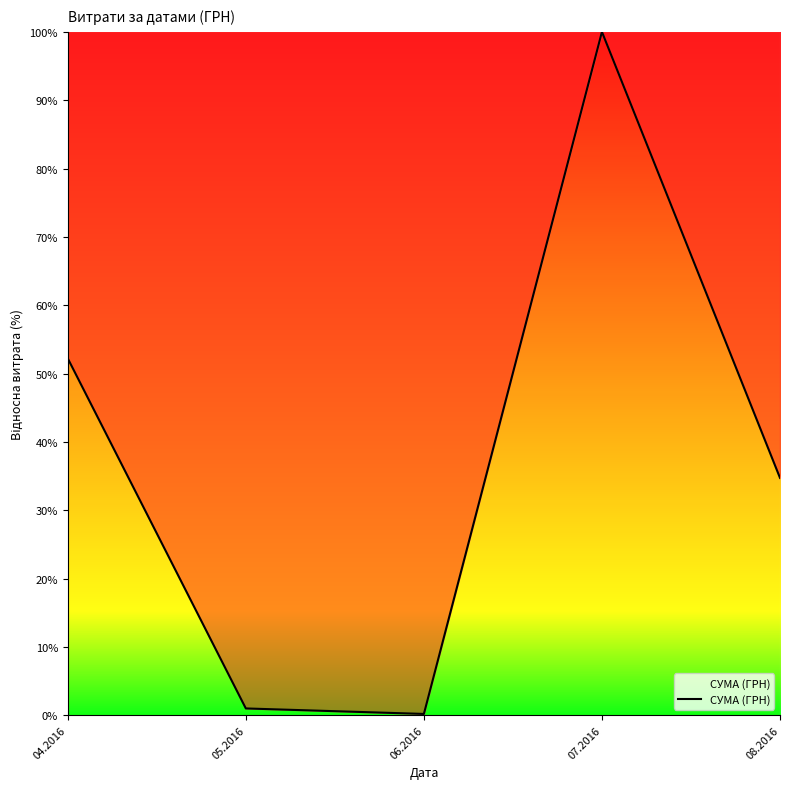

Where does the data first go above 34?

04.2016